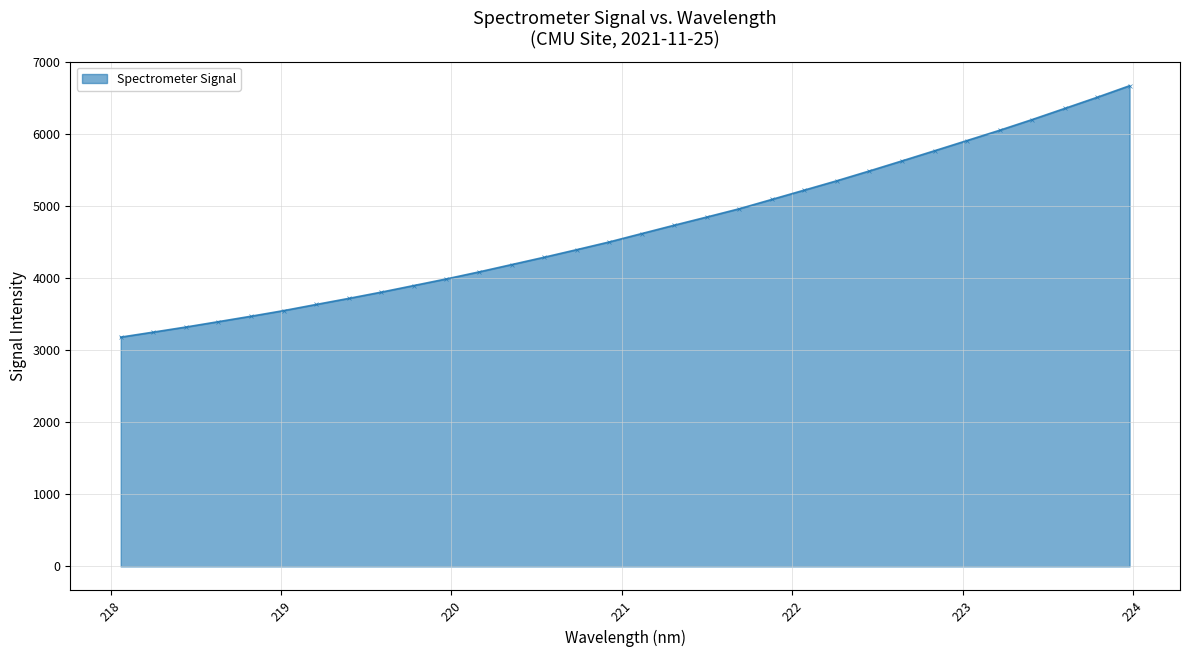

What is the average value?

4690.1